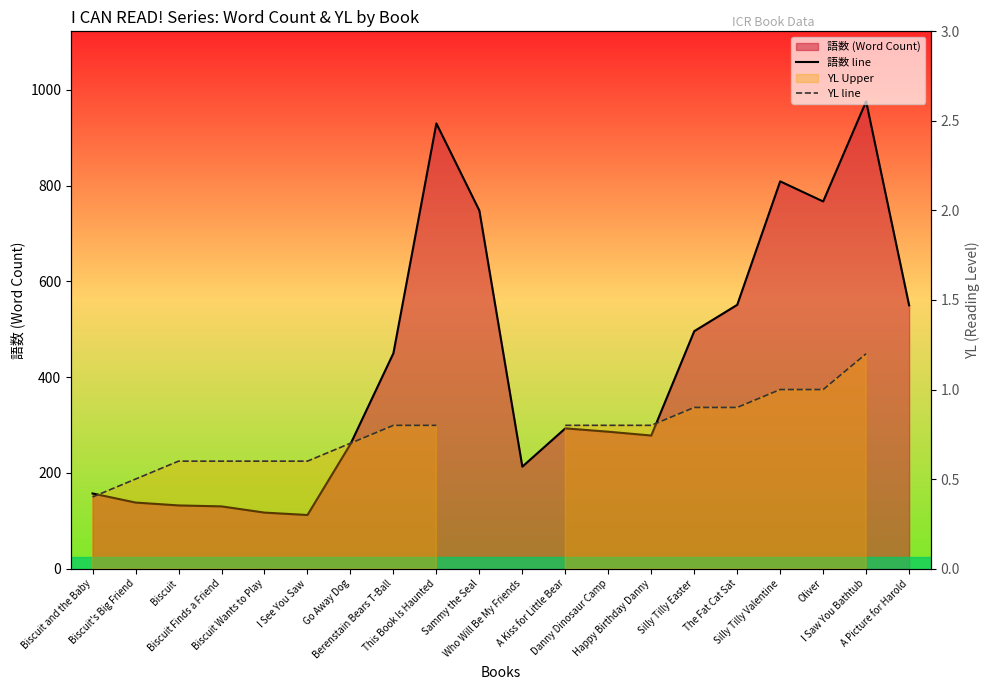

True or false: 語数 line and YL line intersect in this chart.

False